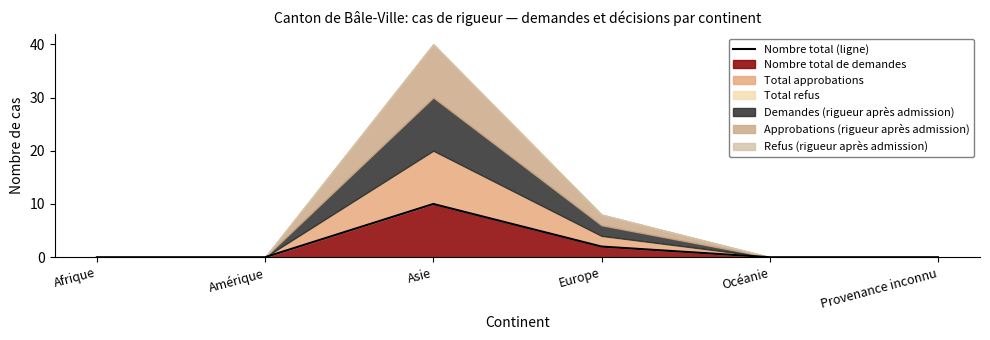

Count the values in the range 0 to 2.

5